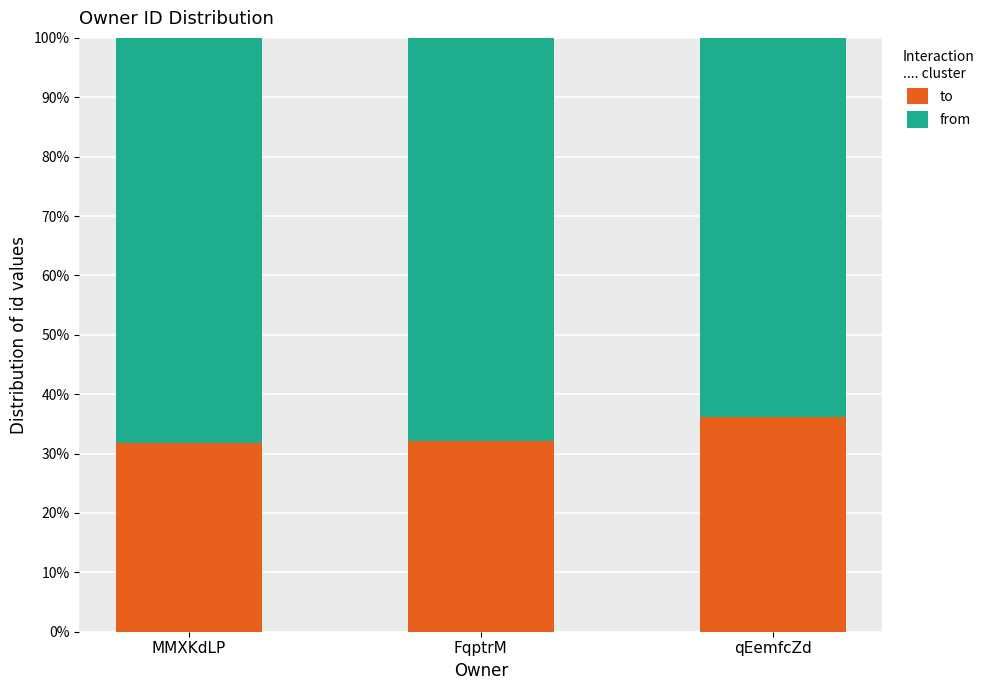

What is the sum of the to values at qEemfcZd and MMXKdLP?

0.7